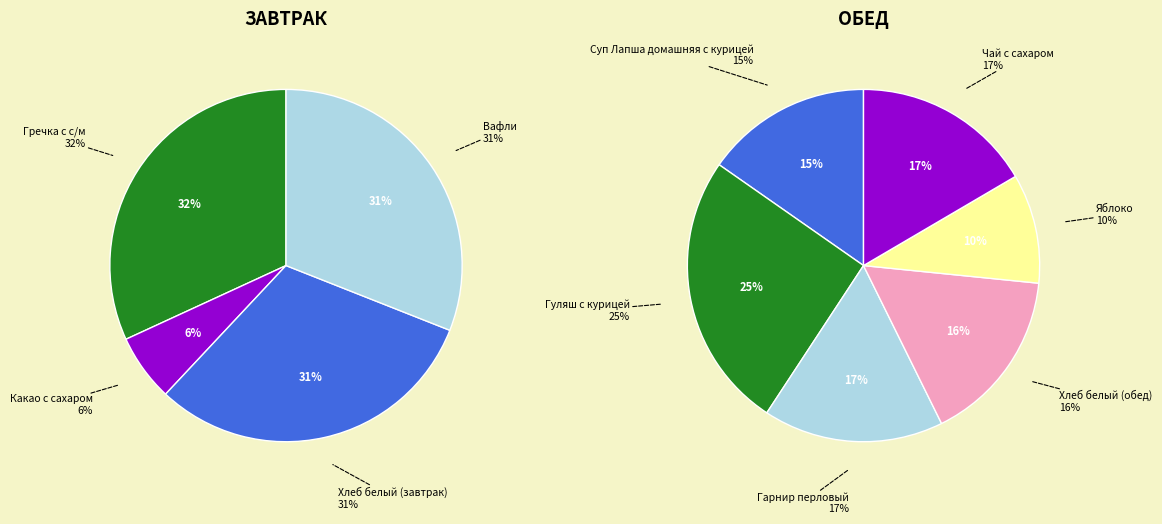

Is there any slice that represents more than half of the pie?

No